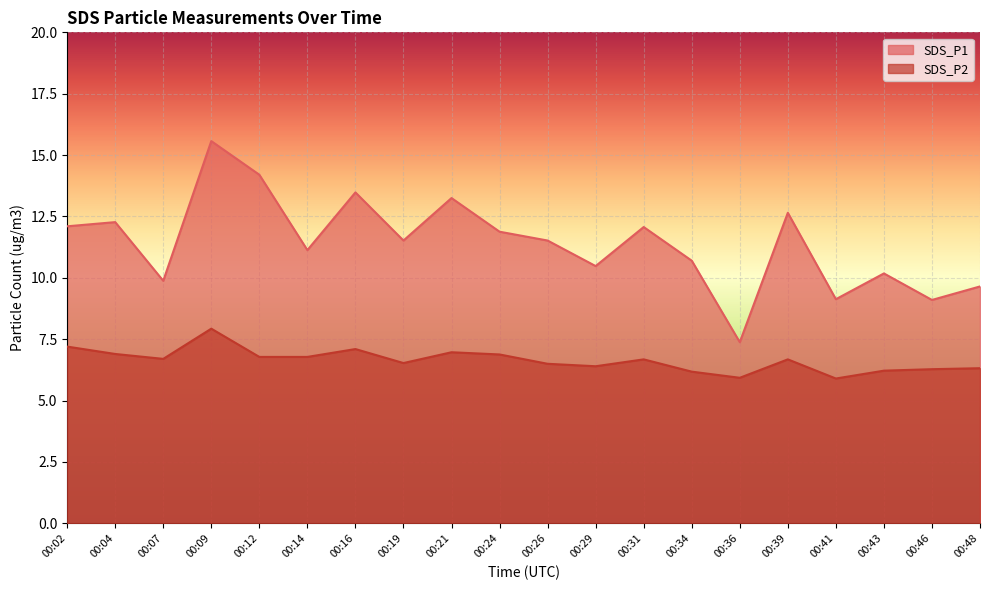

How many lines are shown in the chart?

2